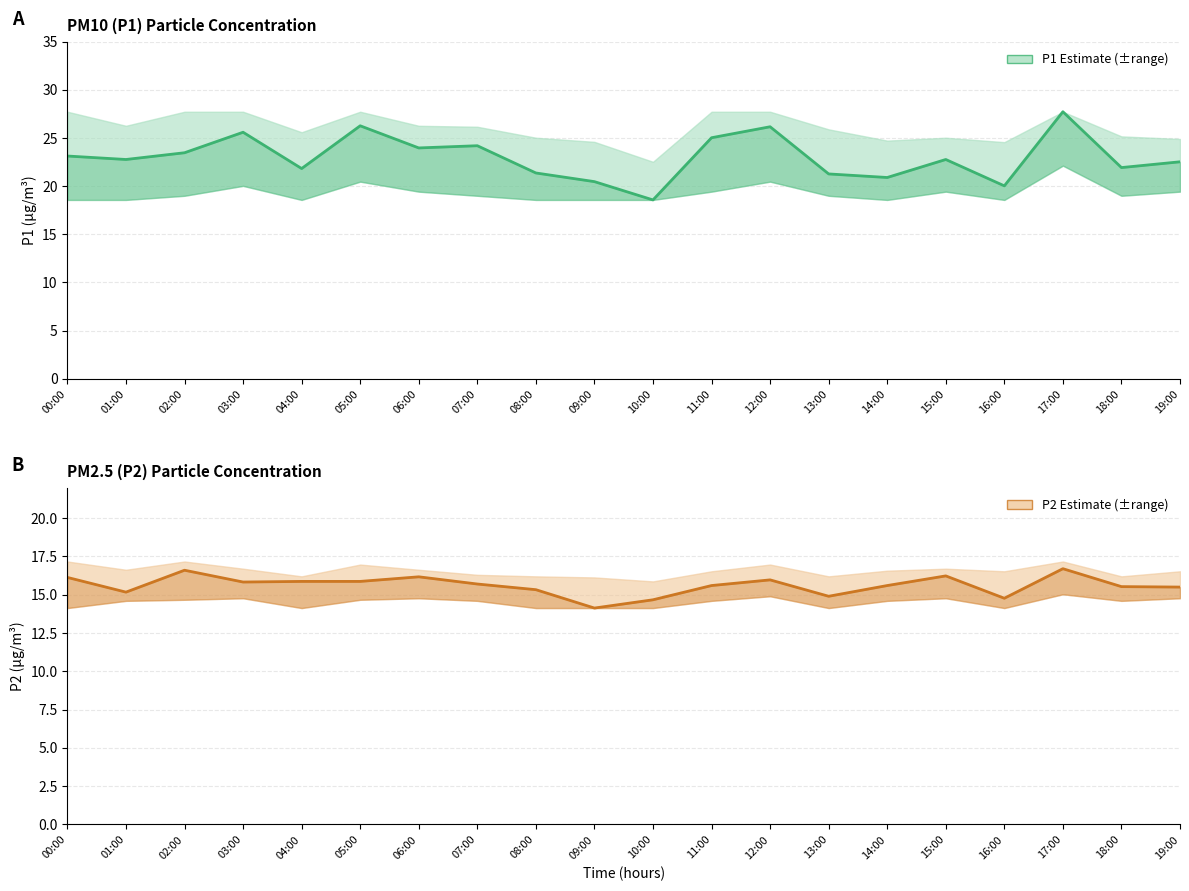

The value of P1 Estimate at 12:00 is 9.7. True or false?

False